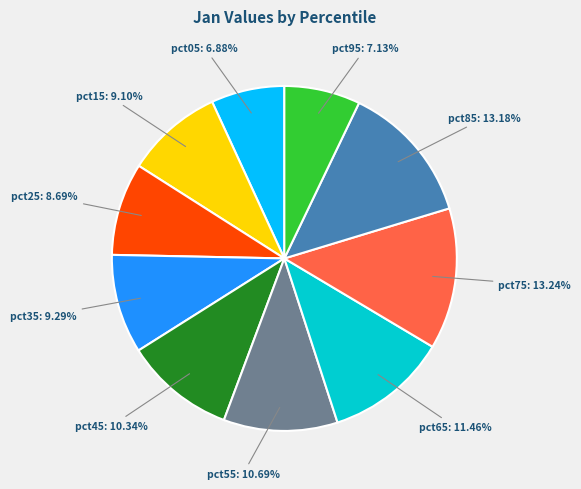

Does any single category account for the majority?

No